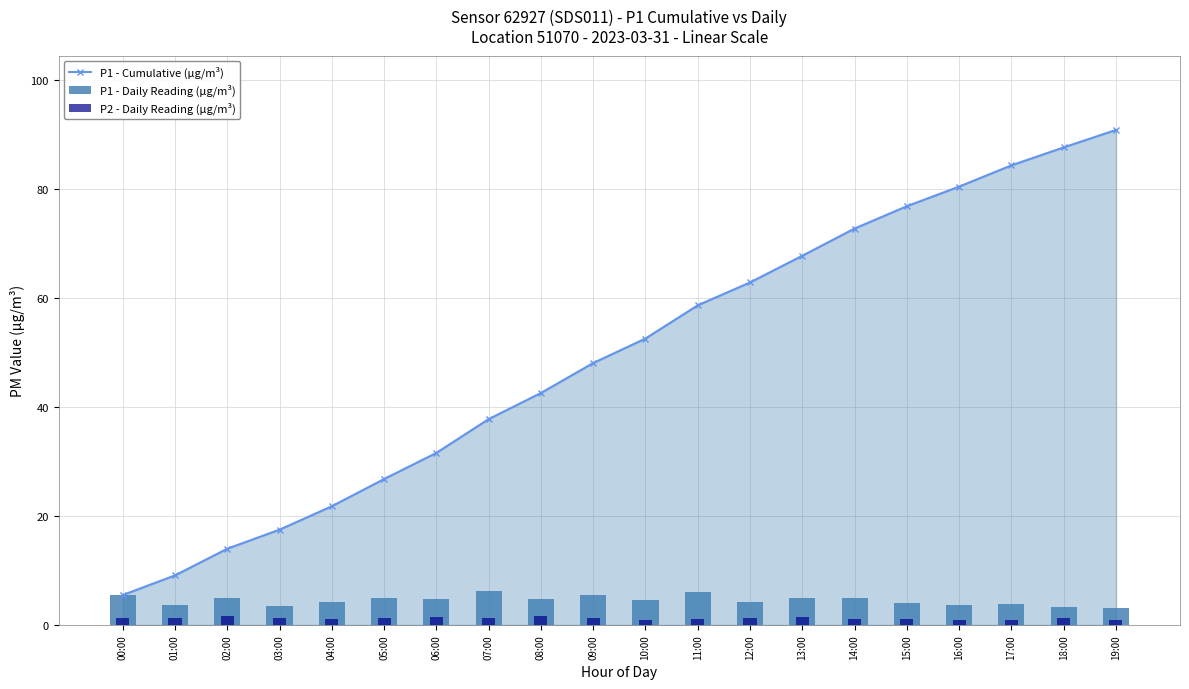

How many values in the P2 - Daily Reading (µg/m³) series exceed 1?

16